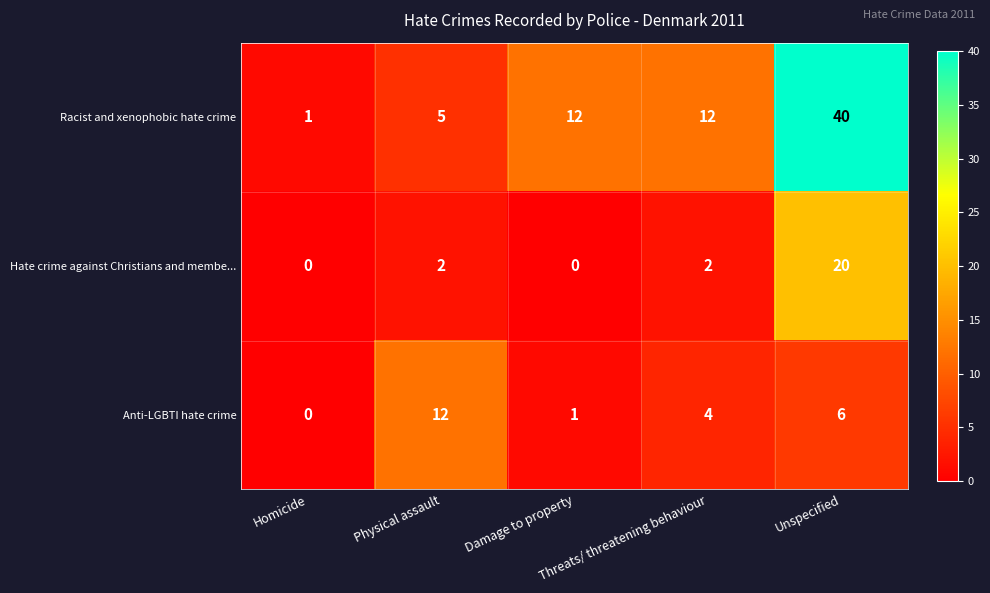

At how many categories does at least one series exceed 28?

1